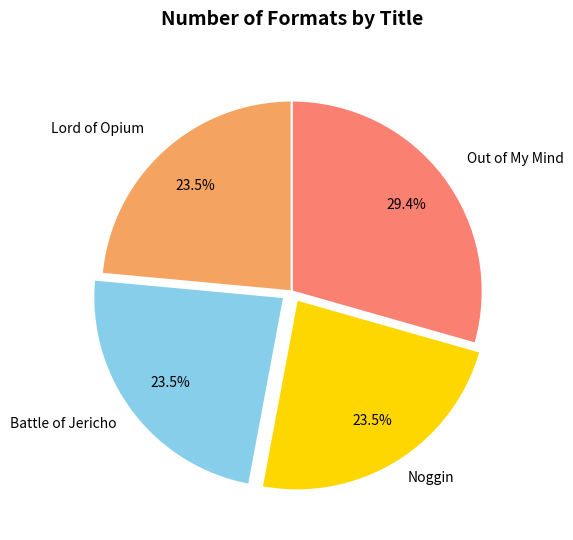

How many slices are in this pie chart?

4